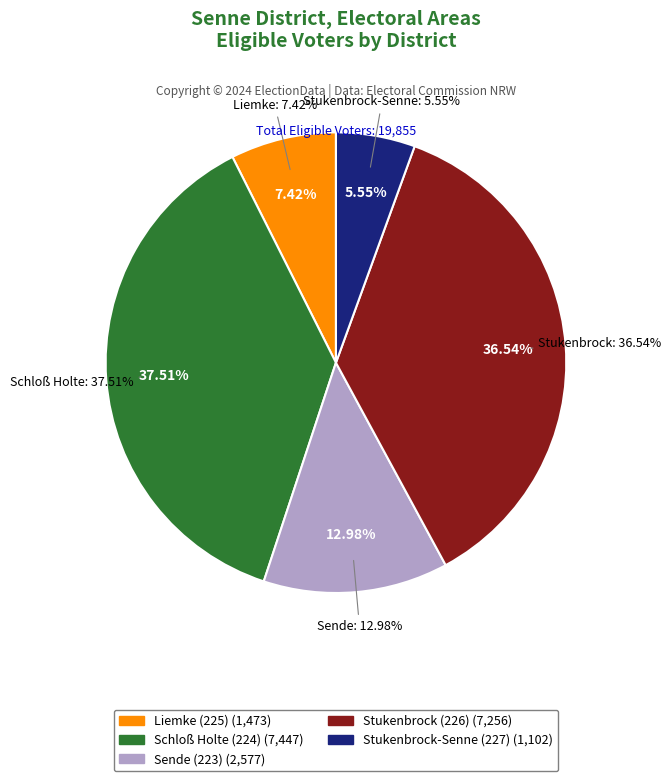

How much of the chart is everything except Stukenbrock (226)?

63.5%